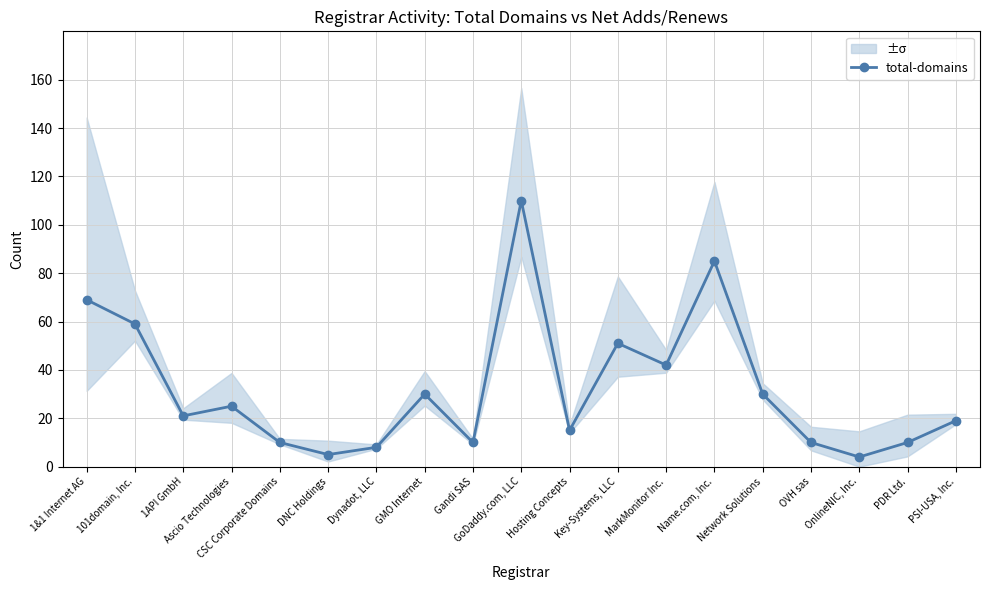

True or false: the data has more than 1 interior local peaks.

True